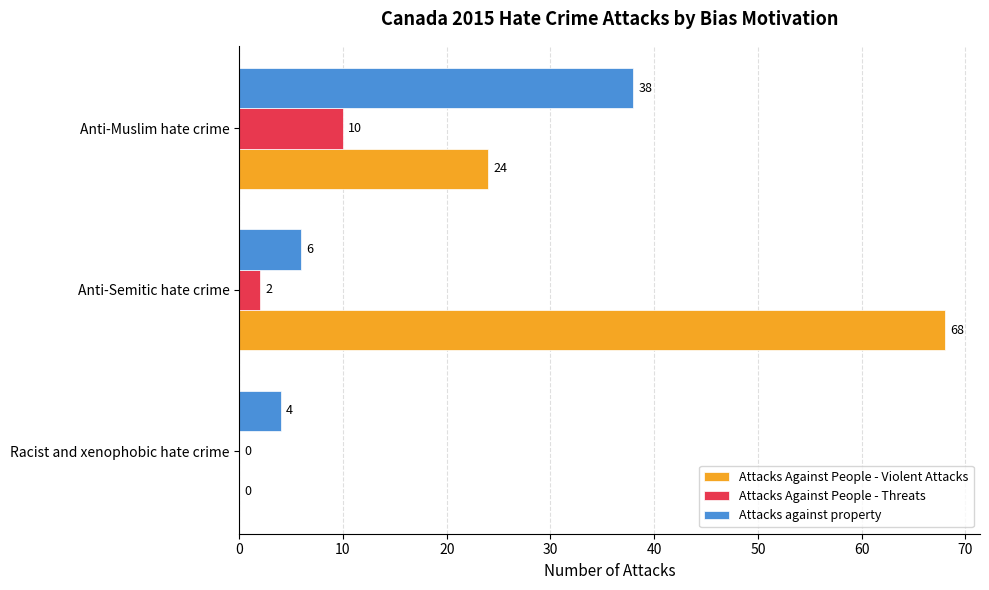

Which category has the highest value across all series?

Anti-Semitic hate crime